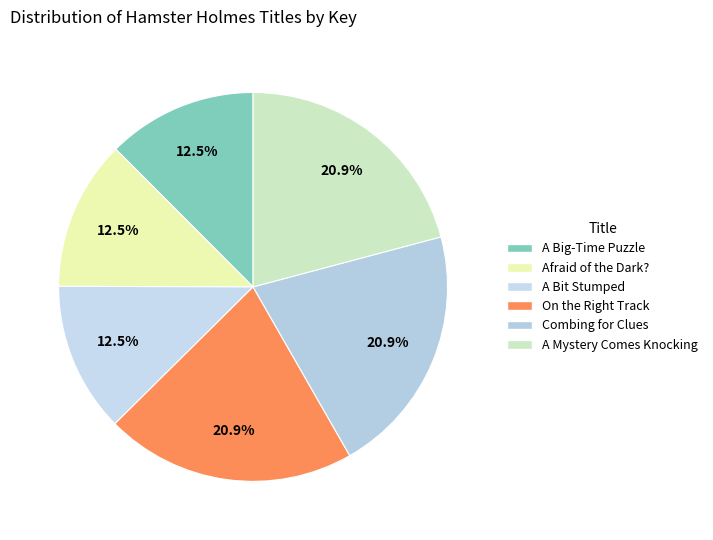

Count the number of slices in the pie.

6